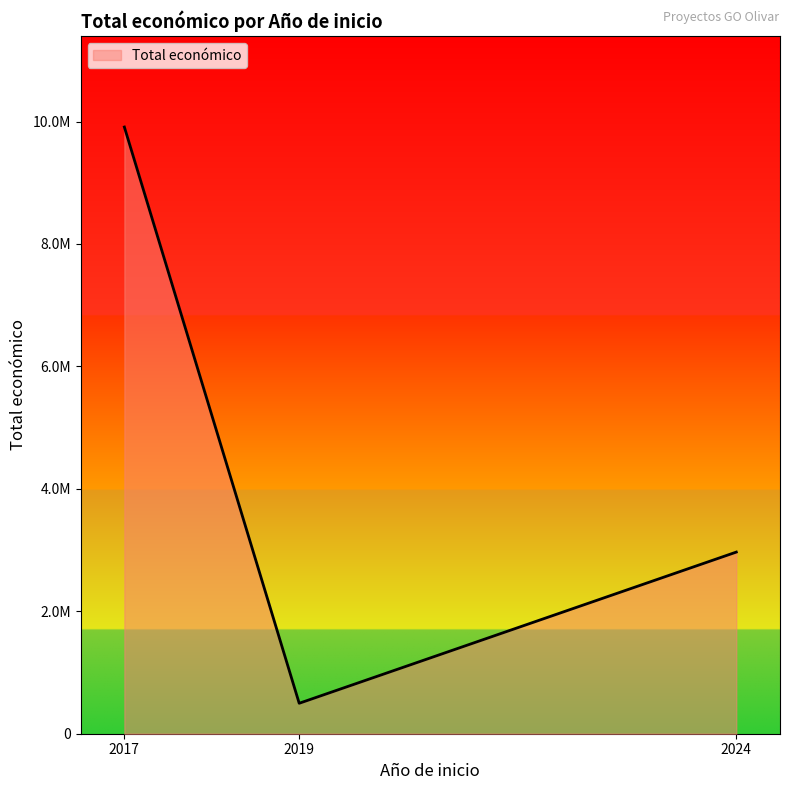

Does the chart display data point markers on the line(s)?

No